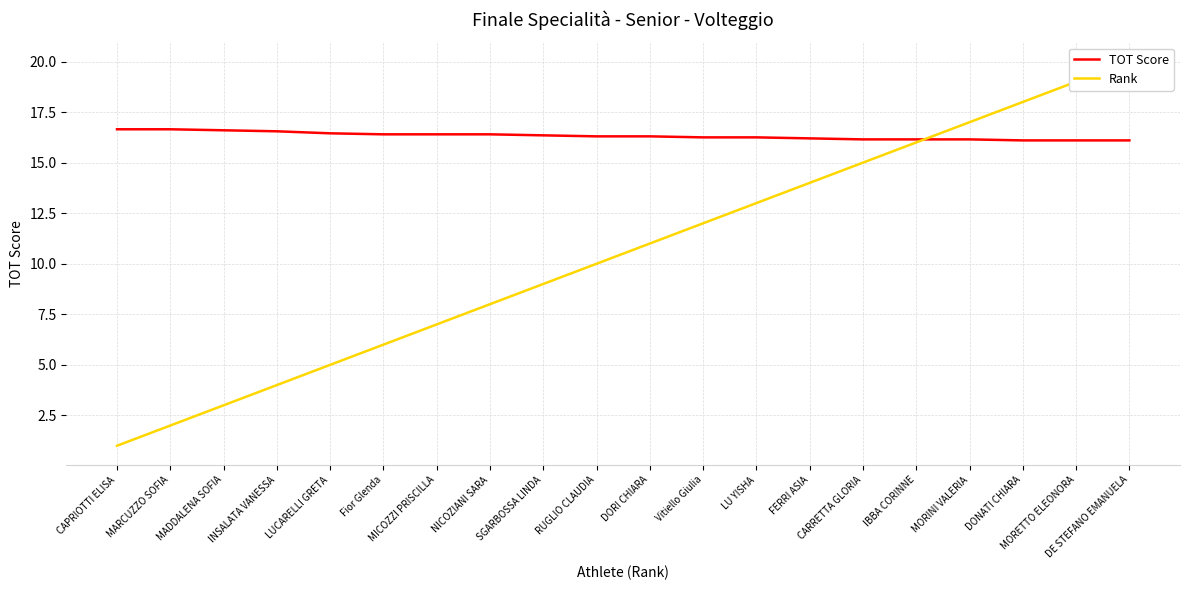

Is it true that TOT Score equals 21.7 at LU YISHA?

False